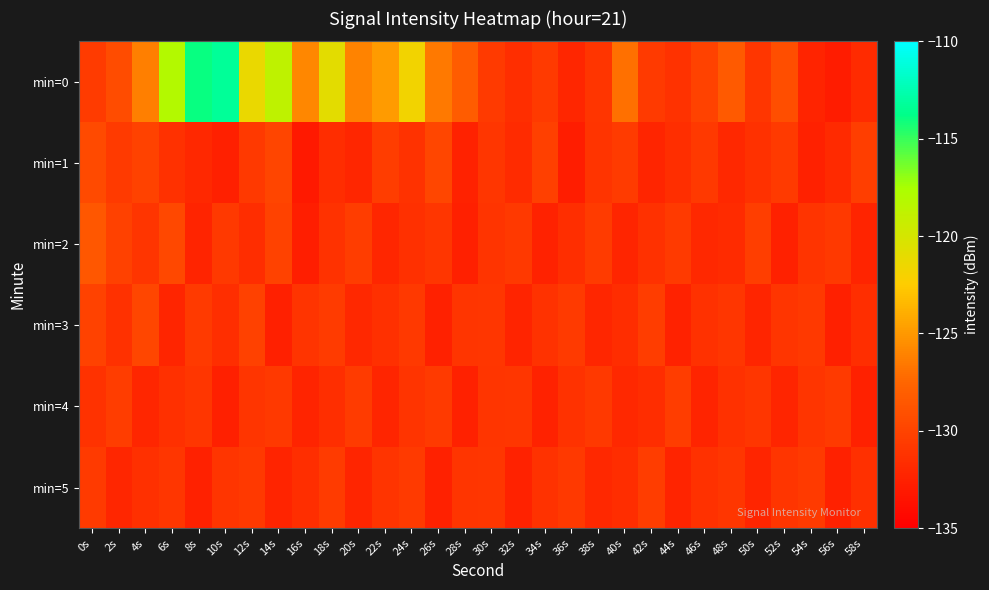

Between 56s and 16s, which is larger?

16s